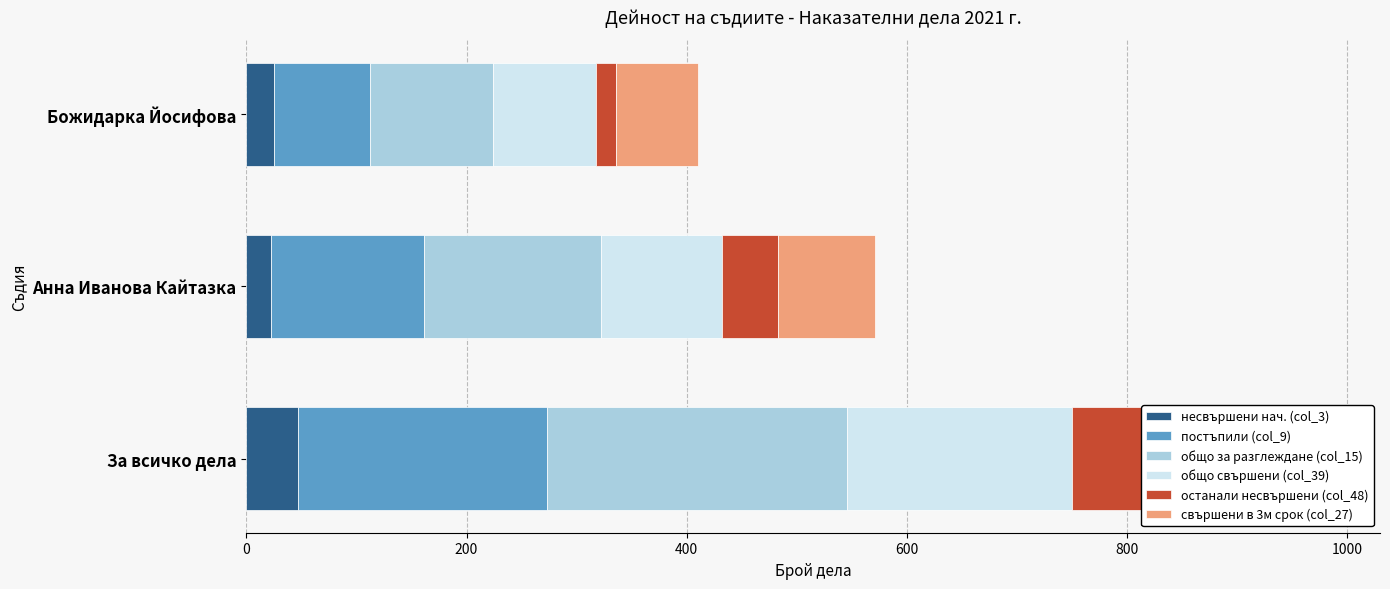

Count the постъпили (col_9) values in the range 87 to 226.

3